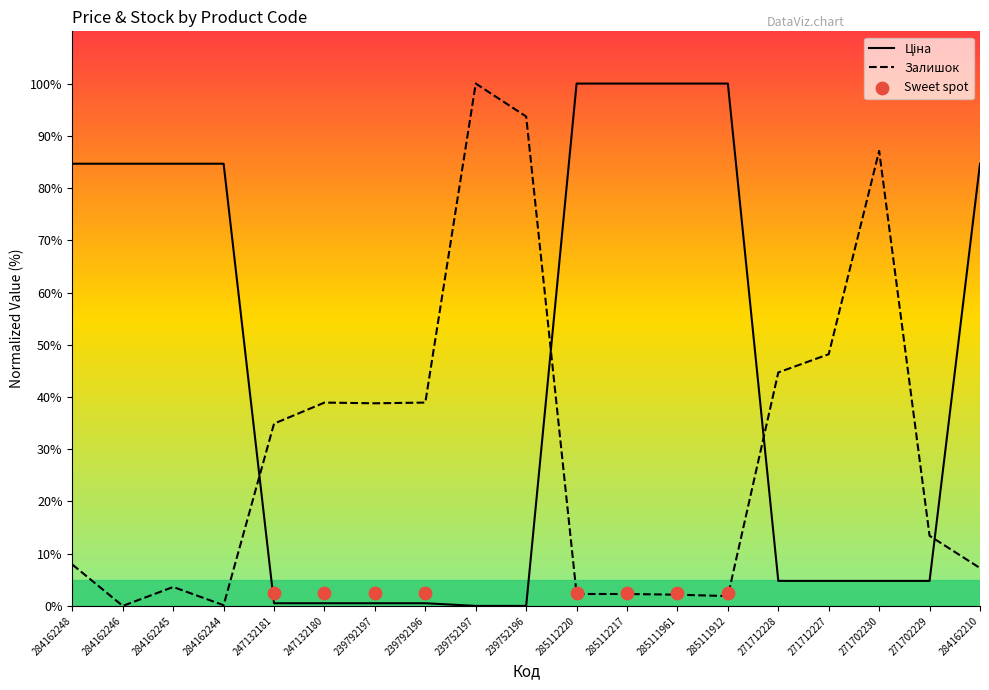

Is the value of Залишок at 239752196 greater than the value of Ціна at 285112217?

No